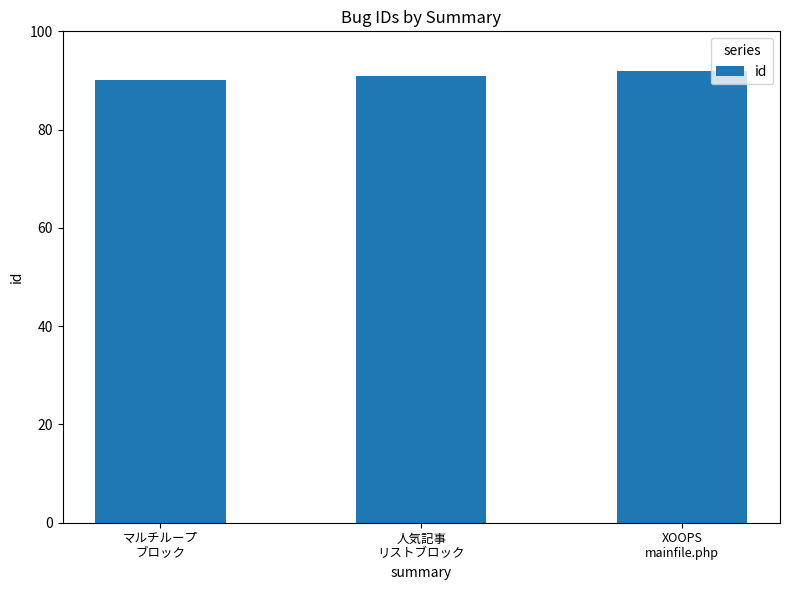

Between XOOPS
mainfile.php and 人気記事
リストブロック, which is larger?

XOOPS
mainfile.php